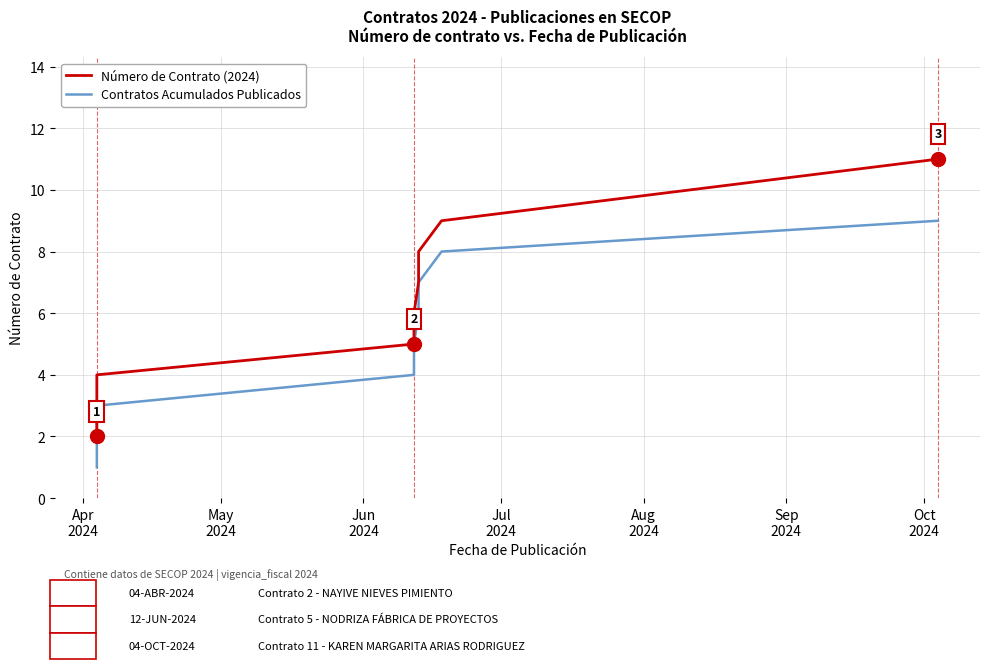

The value of Contratos Acumulados Publicados at Jul
2024 is 6. True or false?

False